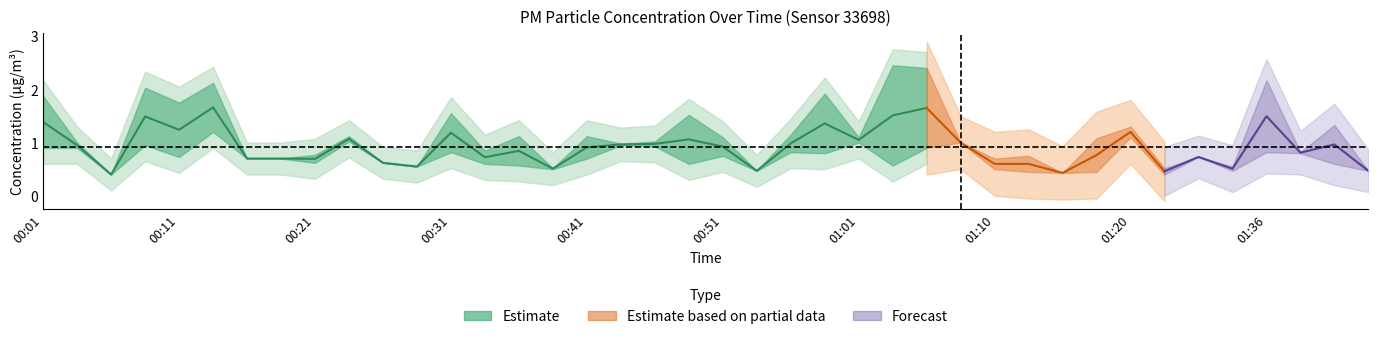

What position from the right is 01:26?

7